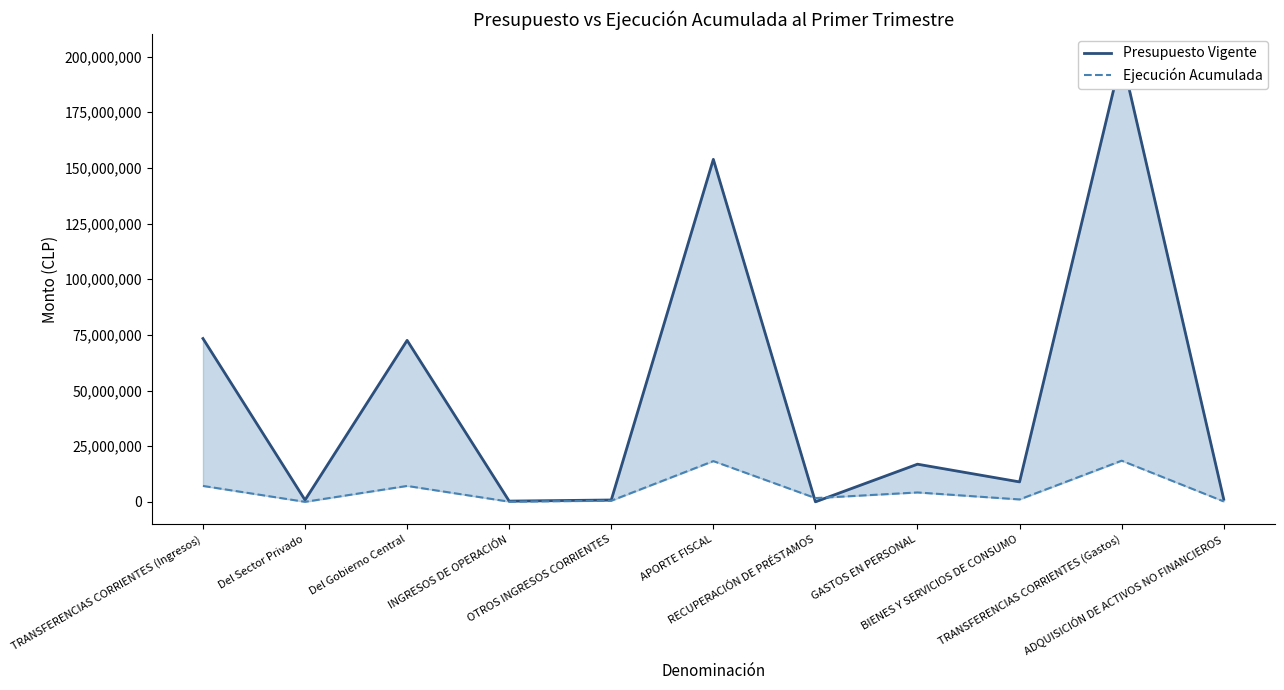

How many data points in Presupuesto Vigente are less than 8948838?

5